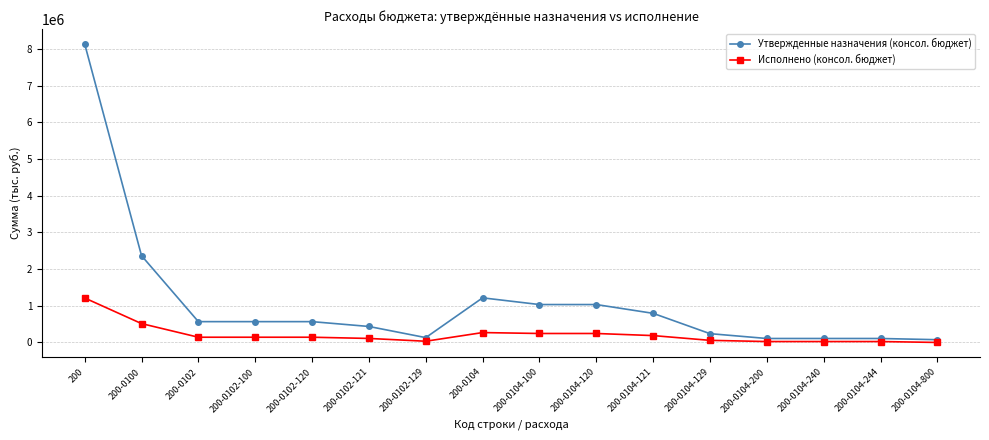

True or false: Утвержденные назначения (консол. бюджет) and Исполнено (консол. бюджет) cross at least once.

False